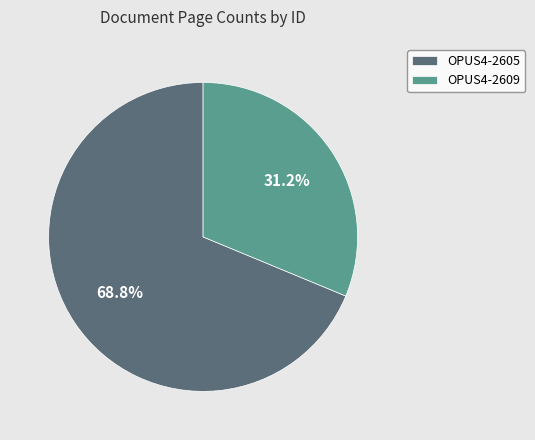

What percentage do OPUS4-2605 and OPUS4-2609 together represent?

100.0%